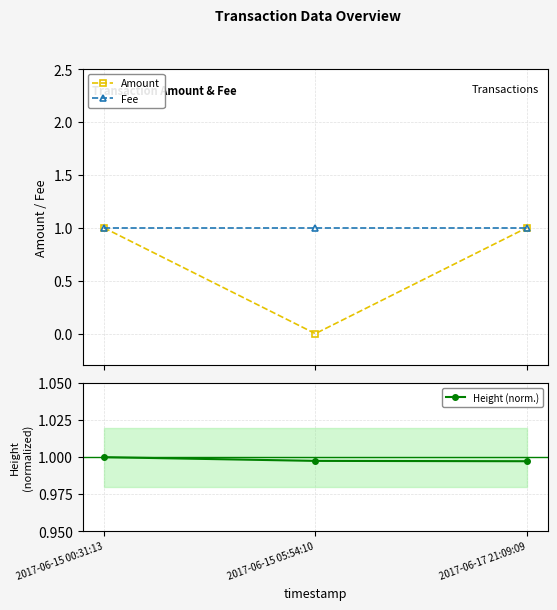

How many lines are shown in the chart?

3